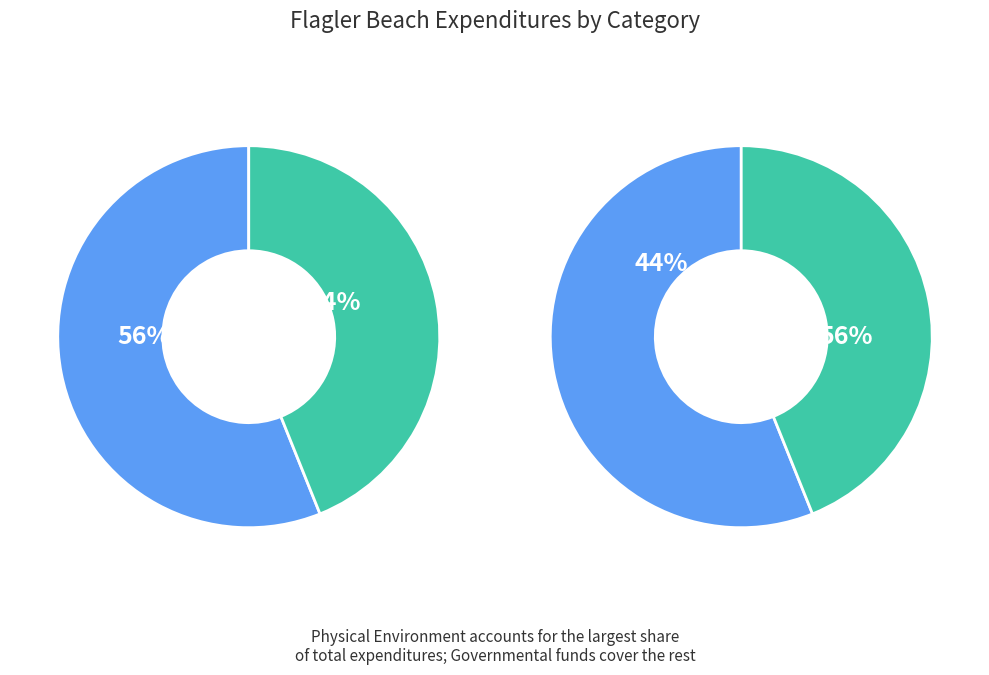

What is the change in value from Physical Environment to Culture / Recreation?

-3819780